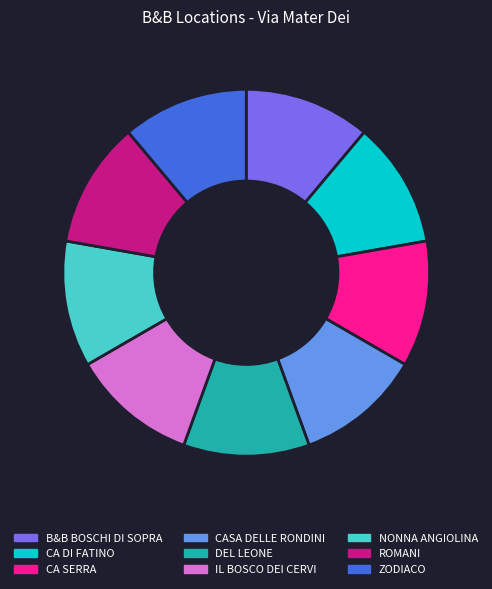

Is it true that CASA DELLE RONDINI is 1% of the pie?

False